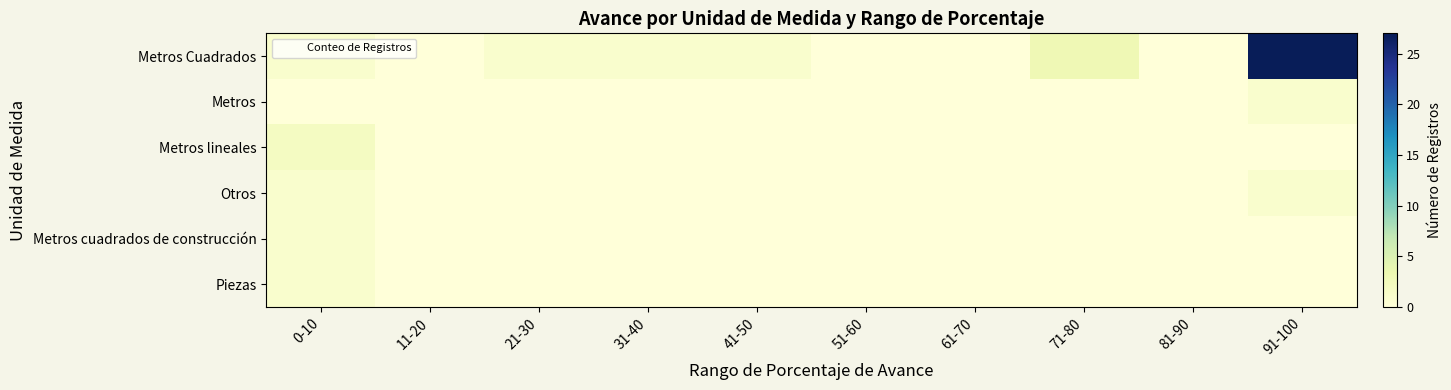

Between 81-90 and 21-30, which is larger?

21-30